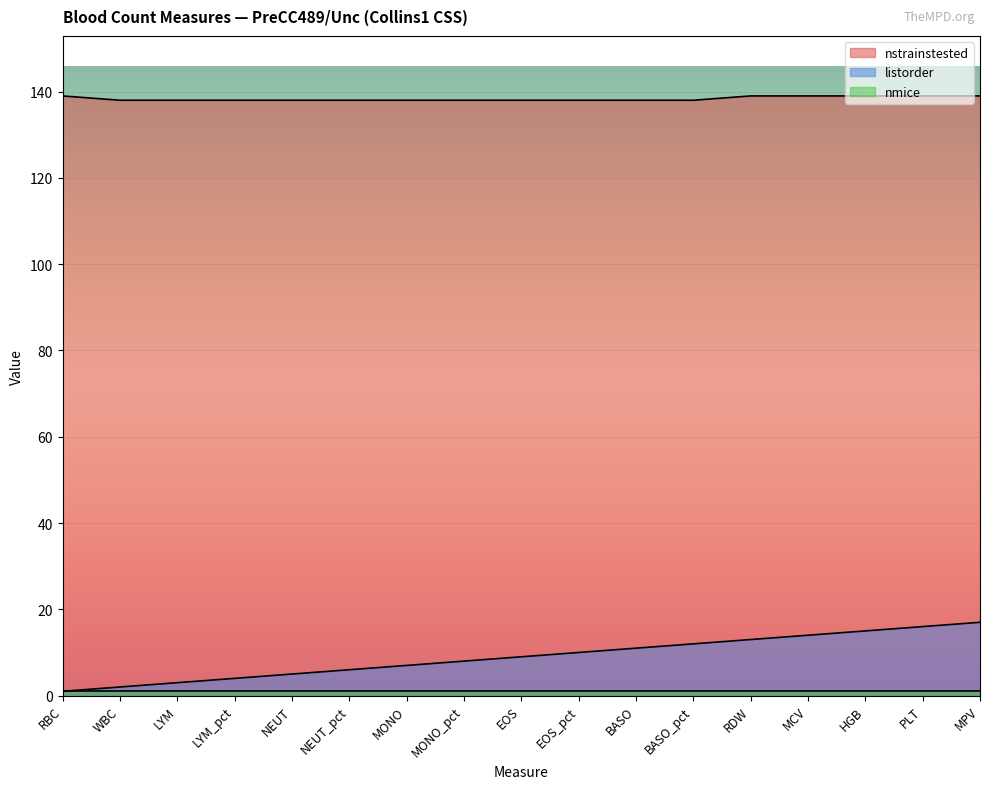

True or false: nstrainstested has a value of 244 at EOS.

False